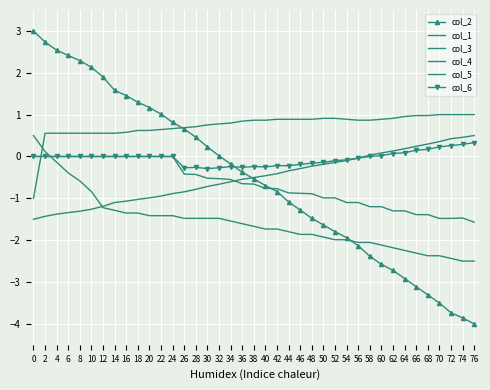

What is the sum of all col_1 values?

-19.6